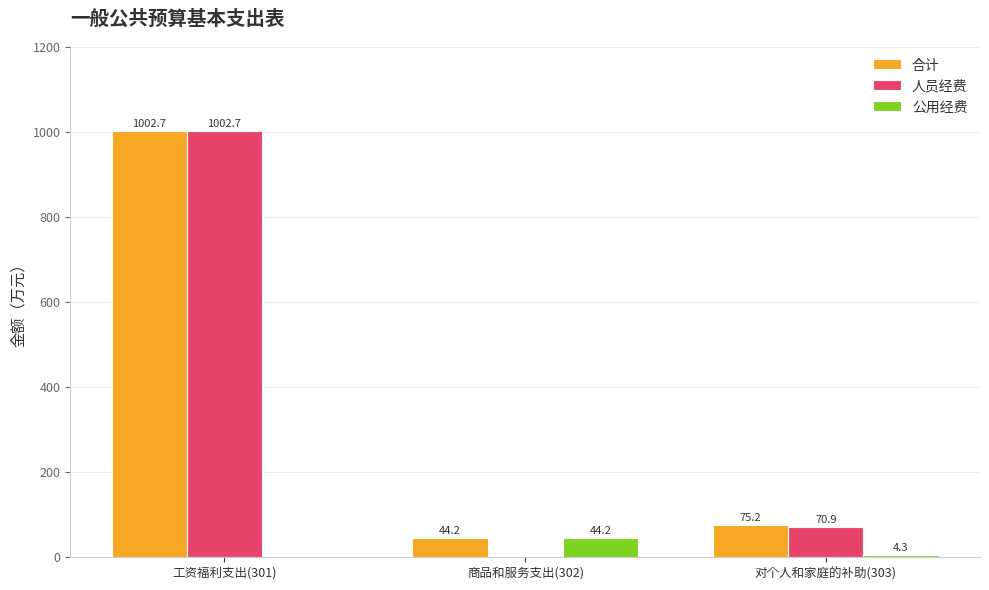

Is the value of 公用经费 at 对个人和家庭的补助(303) greater than the value of 合计 at 商品和服务支出(302)?

No